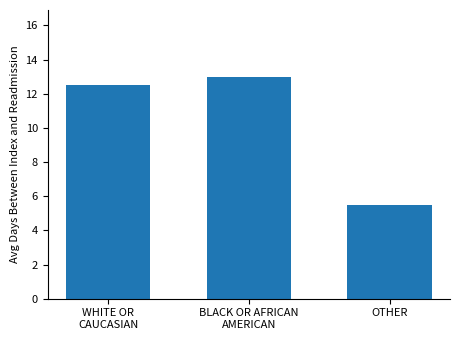

What is the value of the 1st bar from the left?

12.5